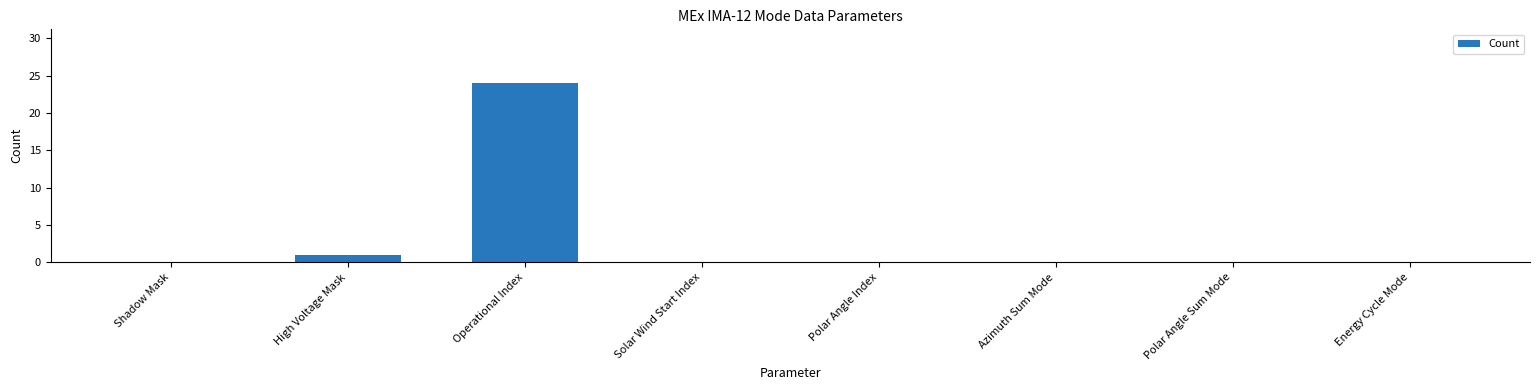

Does the chart contain stacked bars?

No